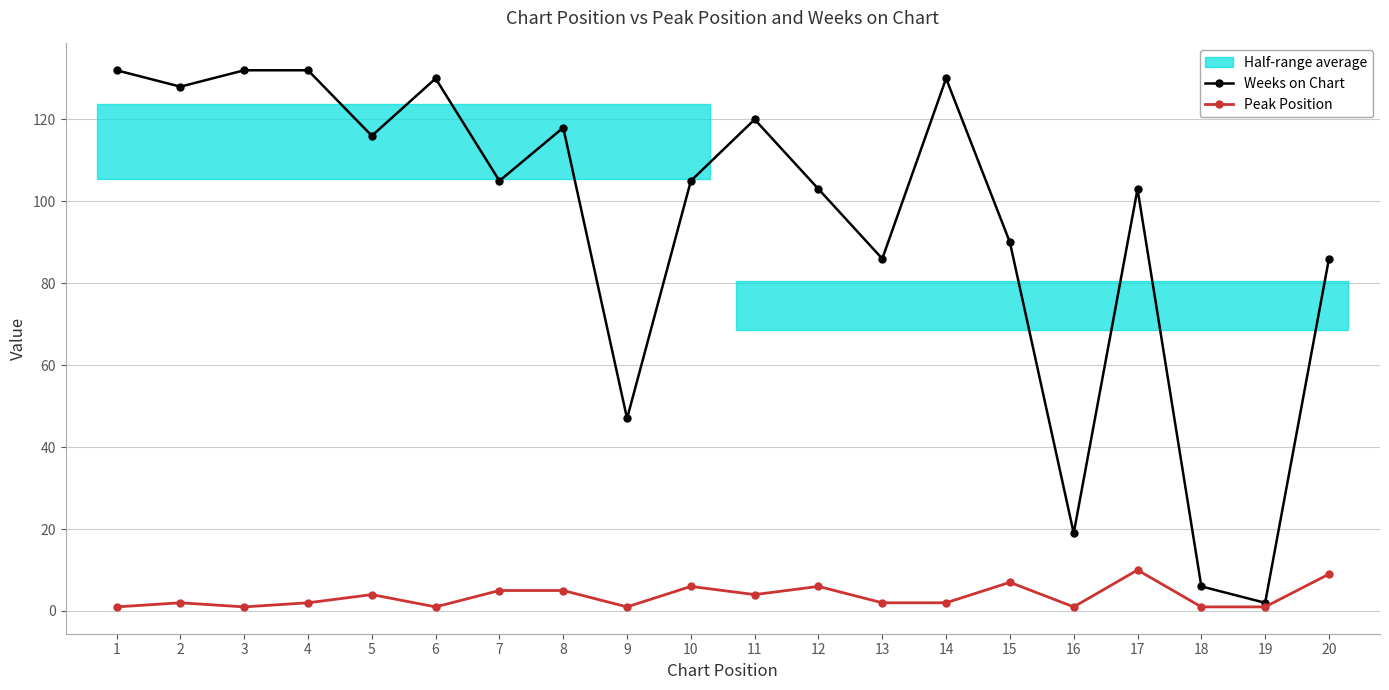

Which series has the largest total across all categories?

Weeks on Chart